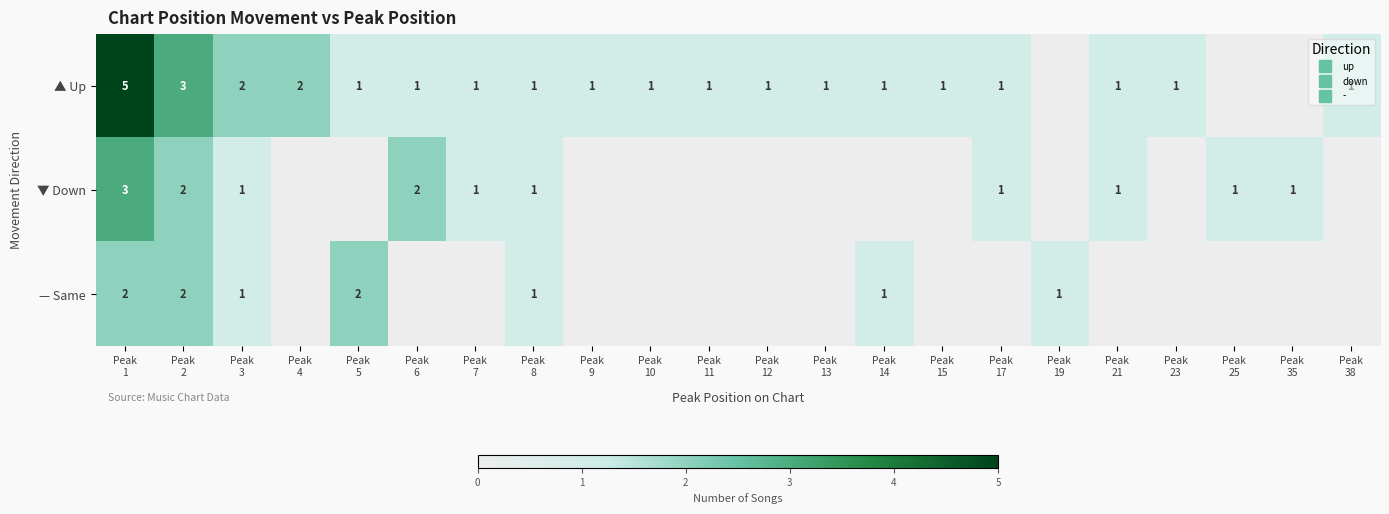

How many positive values does the ▼ Down series have?

10